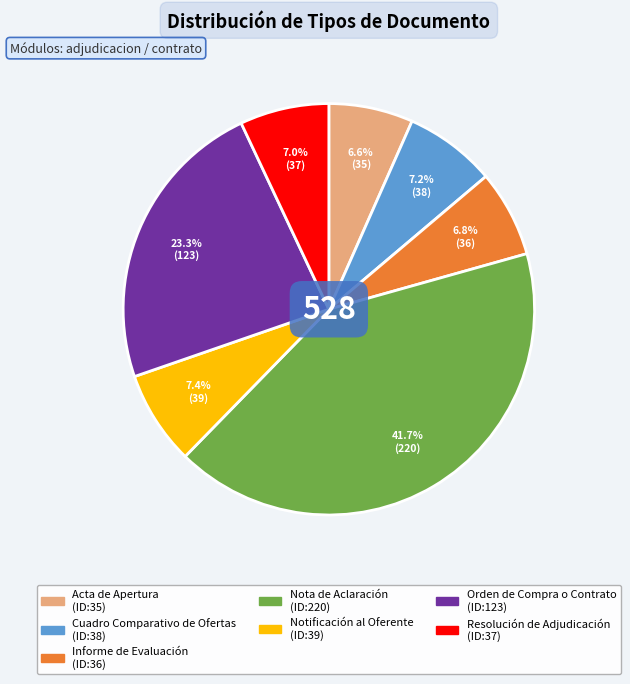

To the nearest percent, what percentage of the pie is Cuadro Comparativo de Ofertas?

7%